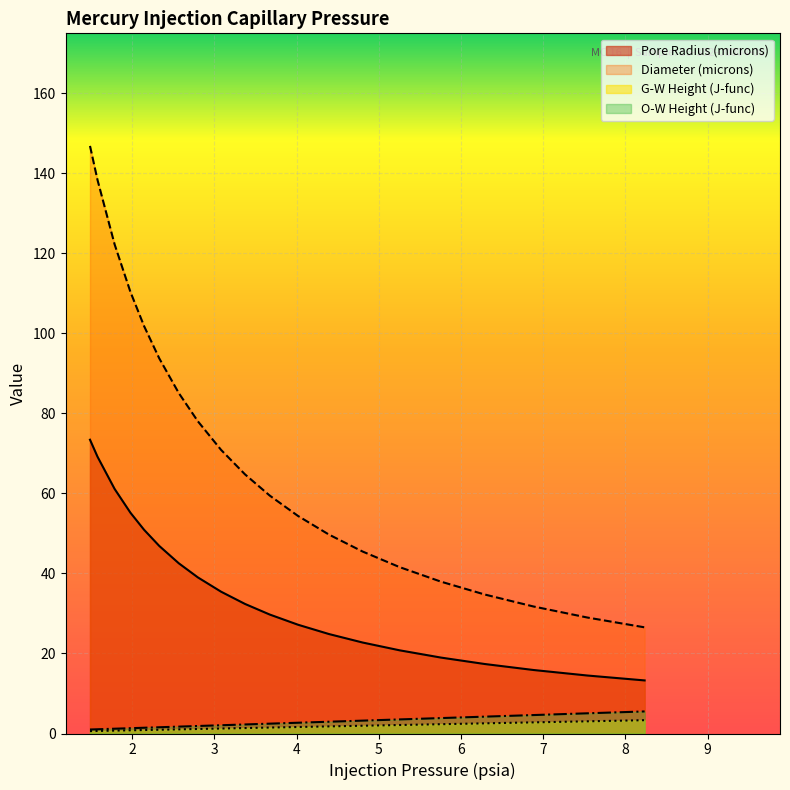

True or false: O-W Height has more than 1 points higher than both neighbors.

False